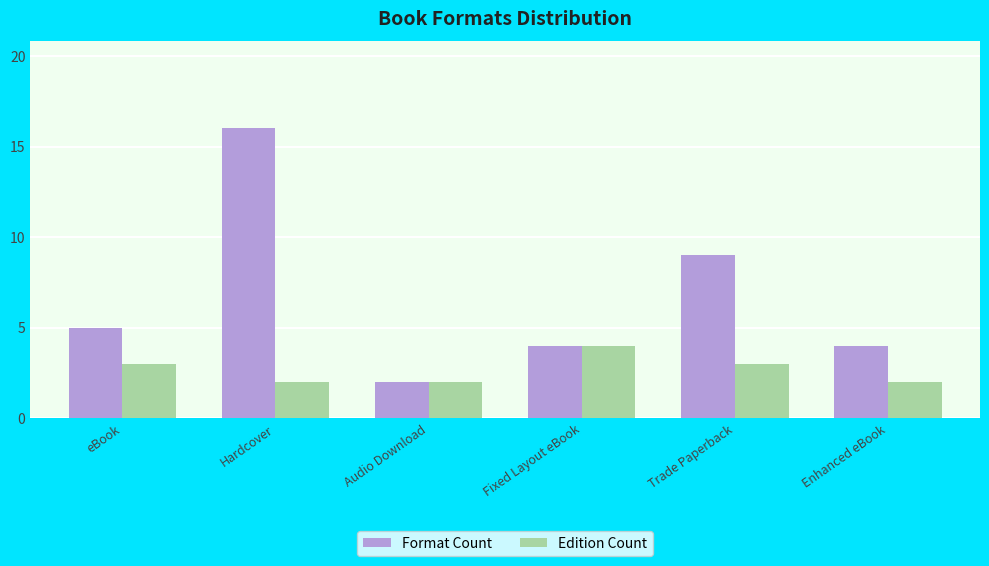

Reading left to right, extract all data points from this chart.

Format Count: 5	16	2	4	9	4
Edition Count: 3	2	2	4	3	2